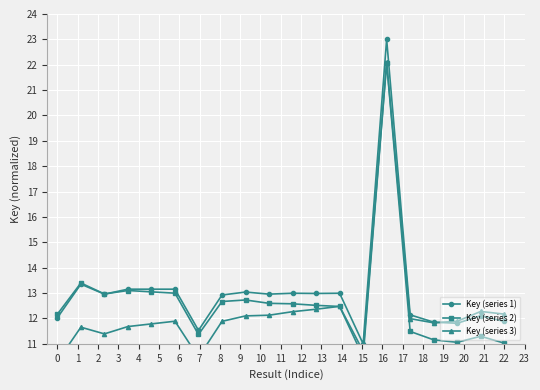

What is the maximum value for Key (series 1)?

23.0